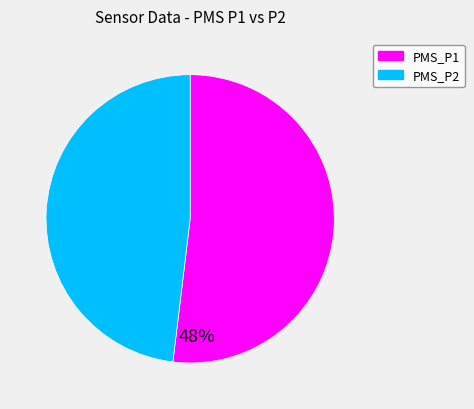

How many segments does this pie chart have?

2